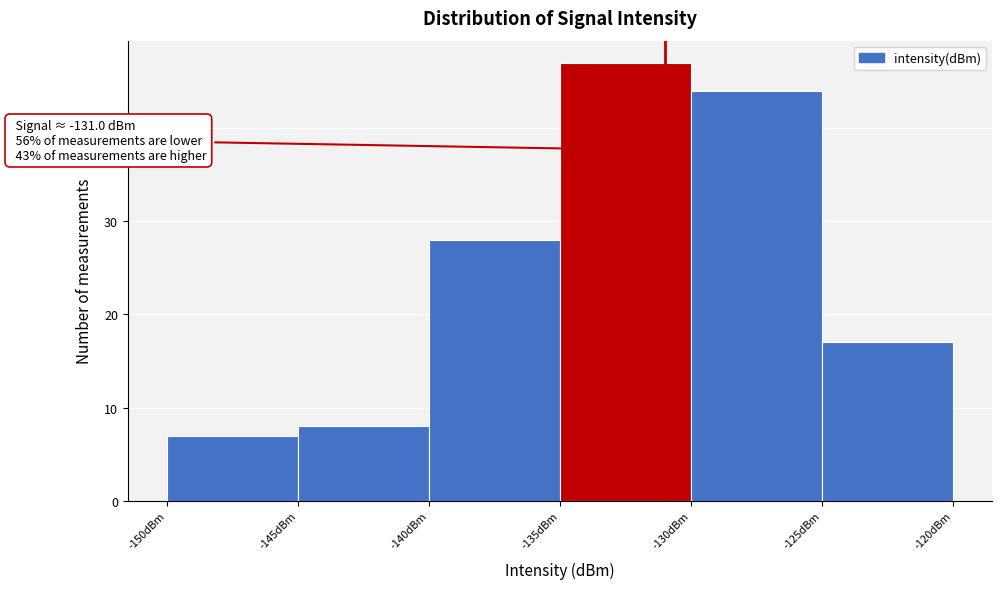

Over which range of the x-axis is the bar tallest?

-135 to -130